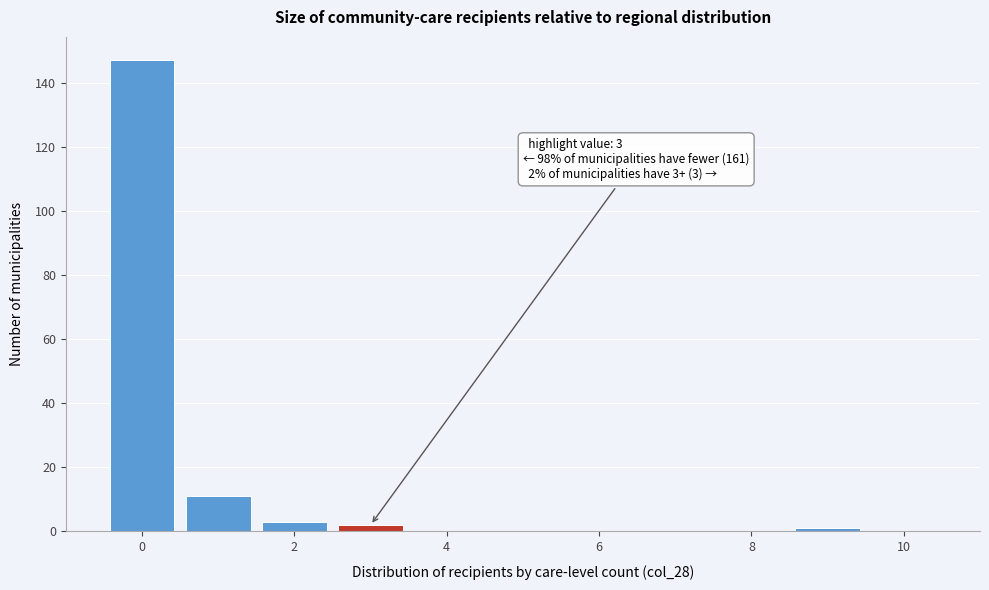

Over which range of the x-axis is the bar tallest?

-0.5 to 0.5